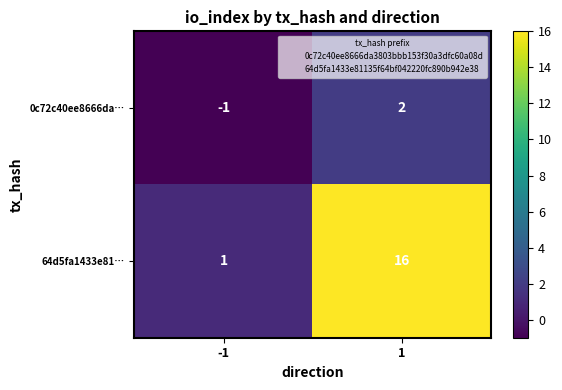

Reading left to right, transcribe all the data shown in this chart.

0c72c40ee8666da…: -1=-1	1=2
64d5fa1433e81…: -1=1	1=16